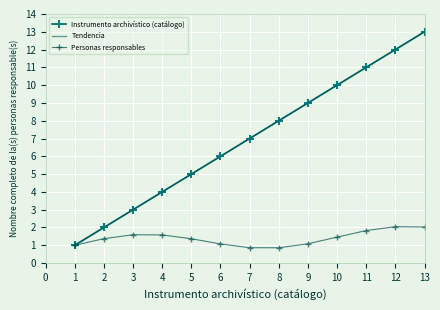

True or false: Instrumento archivístico (catálogo) and Tendencia cross at least once.

False